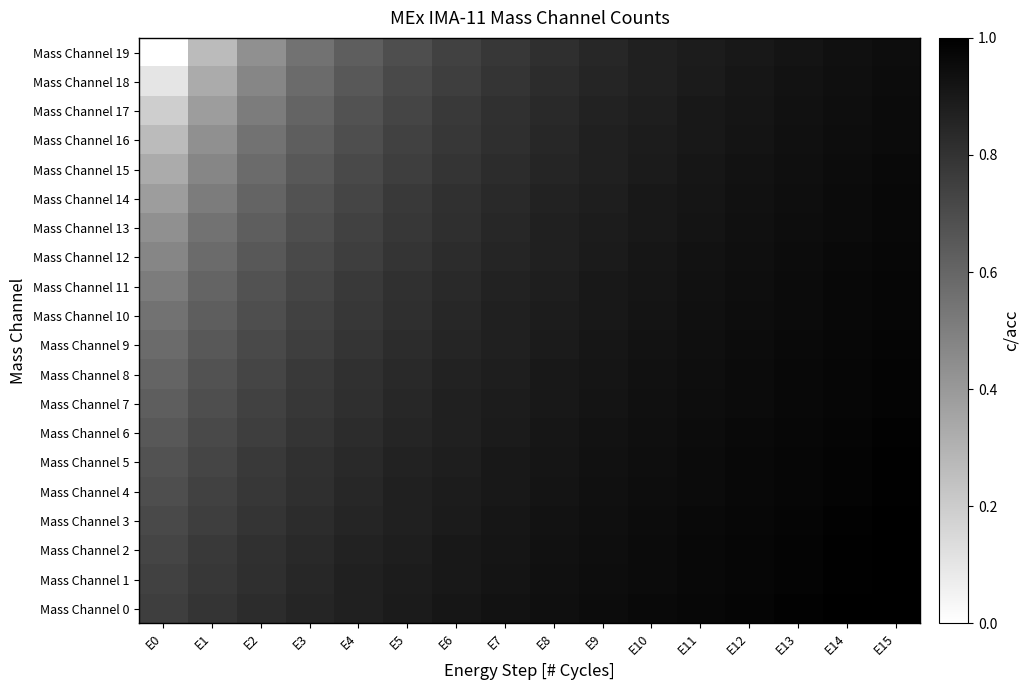

Between E8 and E12, which series saw the biggest shift?

Mass Channel 19